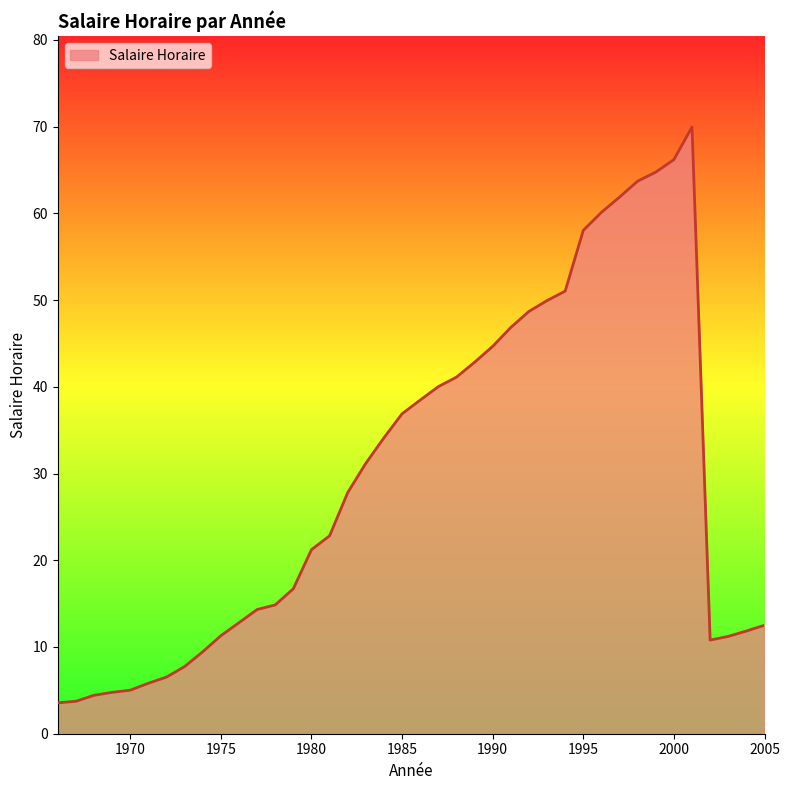

What is the difference between the maximum and minimum values?

66.4